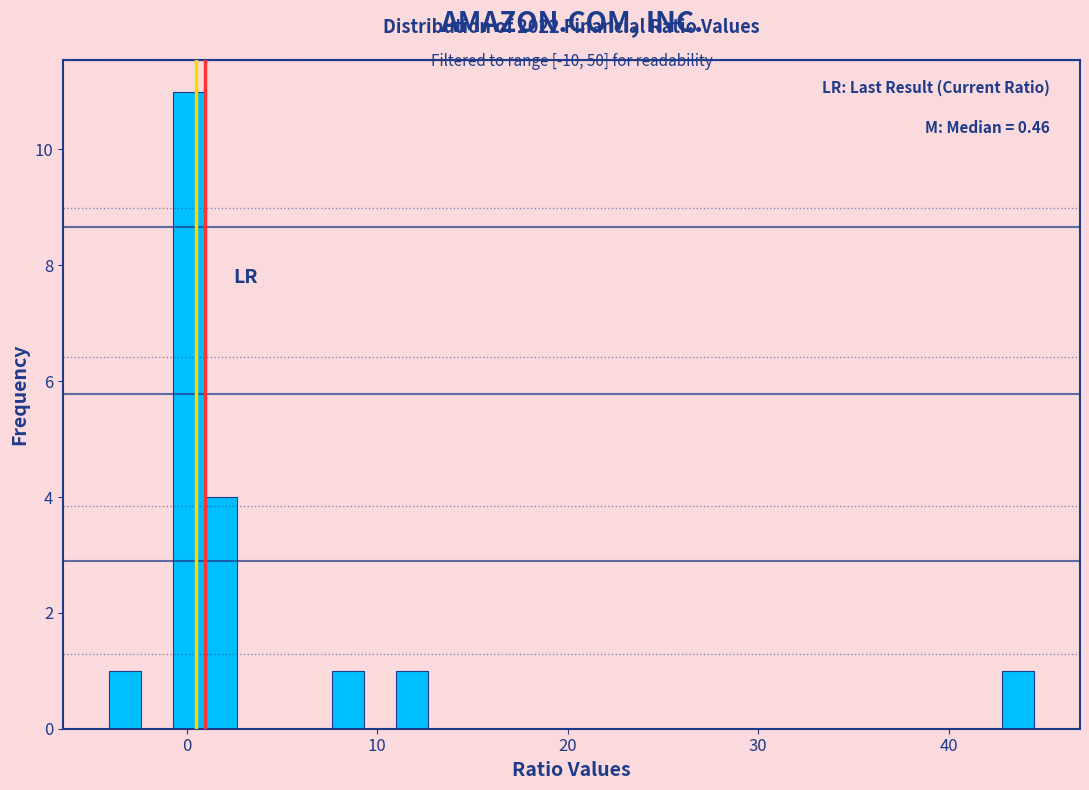

Around what value on the x-axis is the tallest bar? Give the approximate position of its centre, as read against the axis.

0